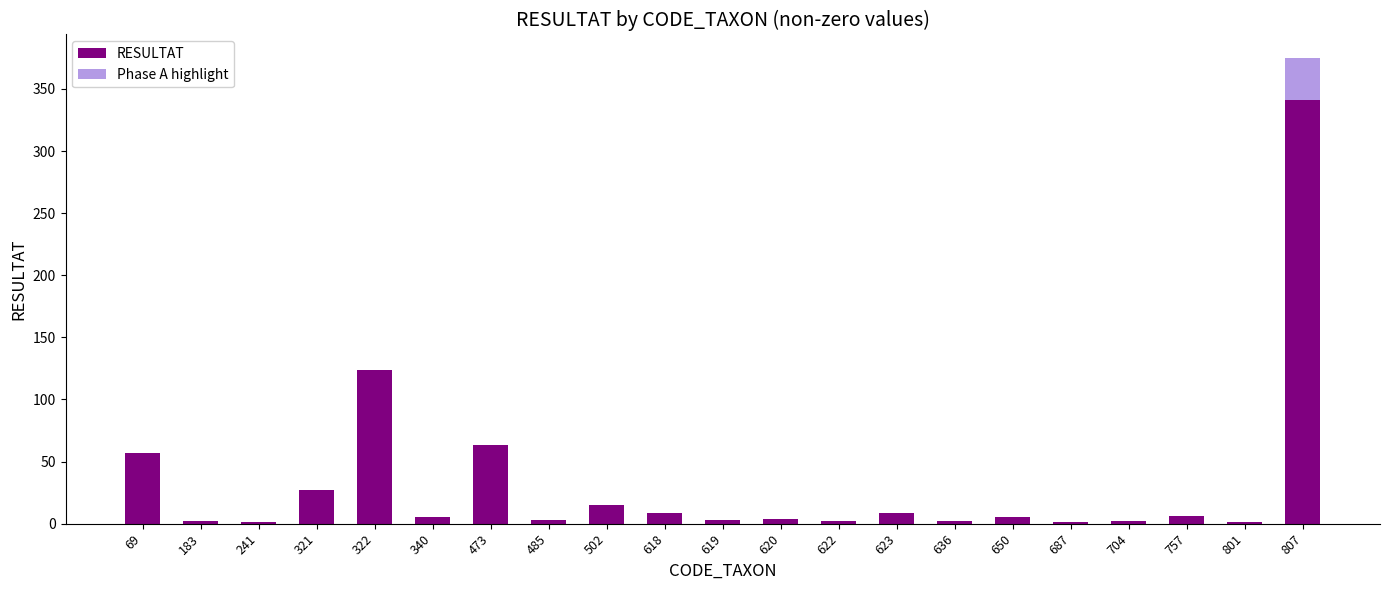

At which category is the sum across all series the highest?

807